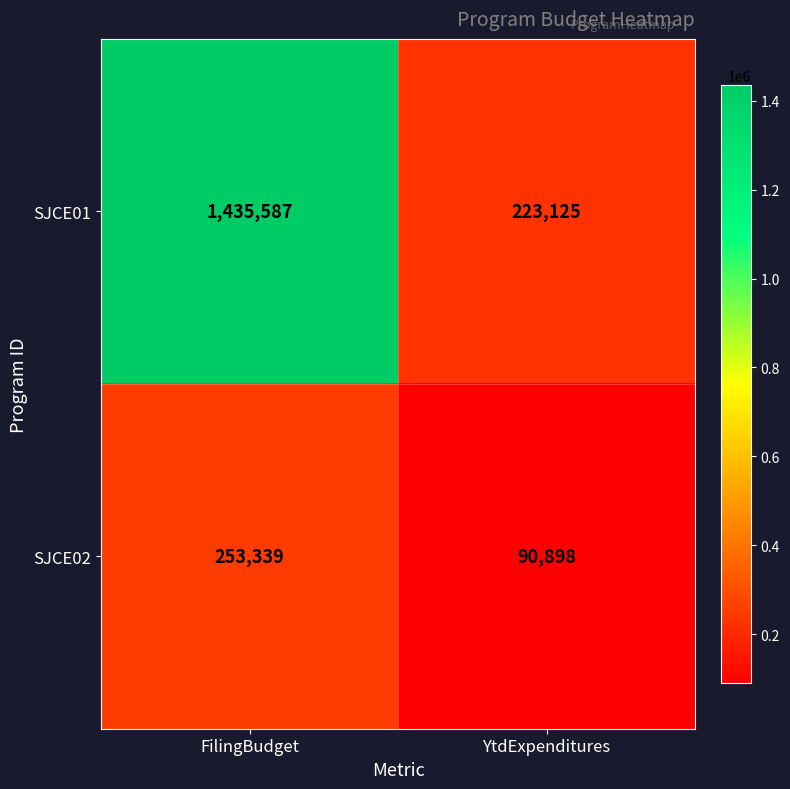

Which series has the largest total across all categories?

SJCE01